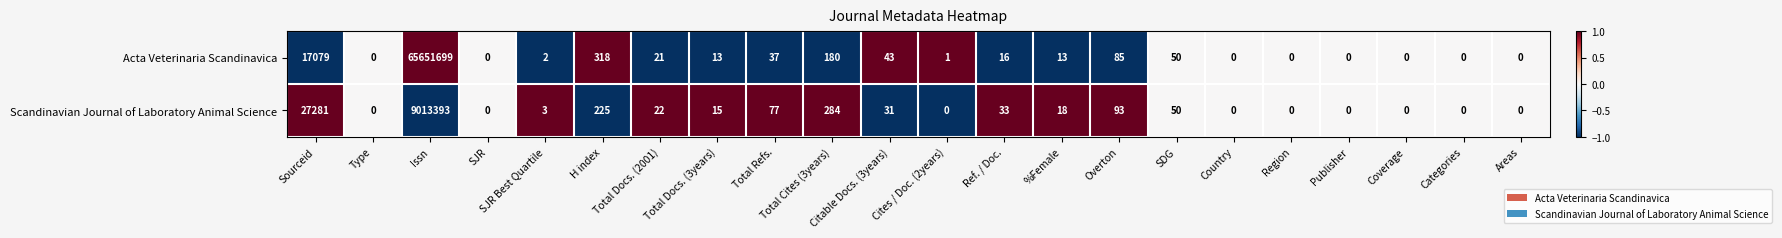

The value of Acta Veterinaria Scandinavica at Categories is 0. True or false?

True